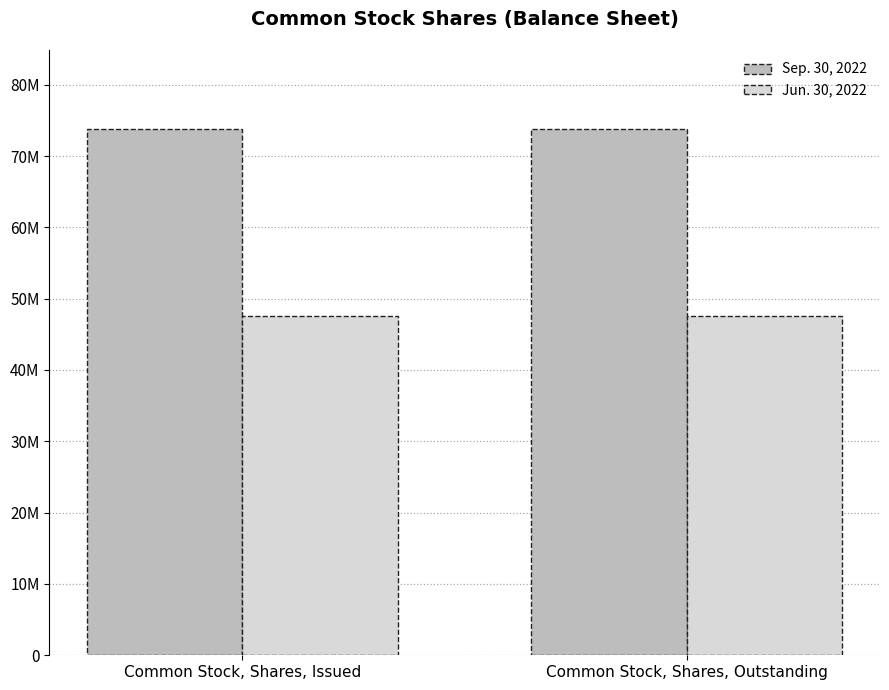

What is the label of the 1st bar from the right?

Common Stock, Shares, Outstanding